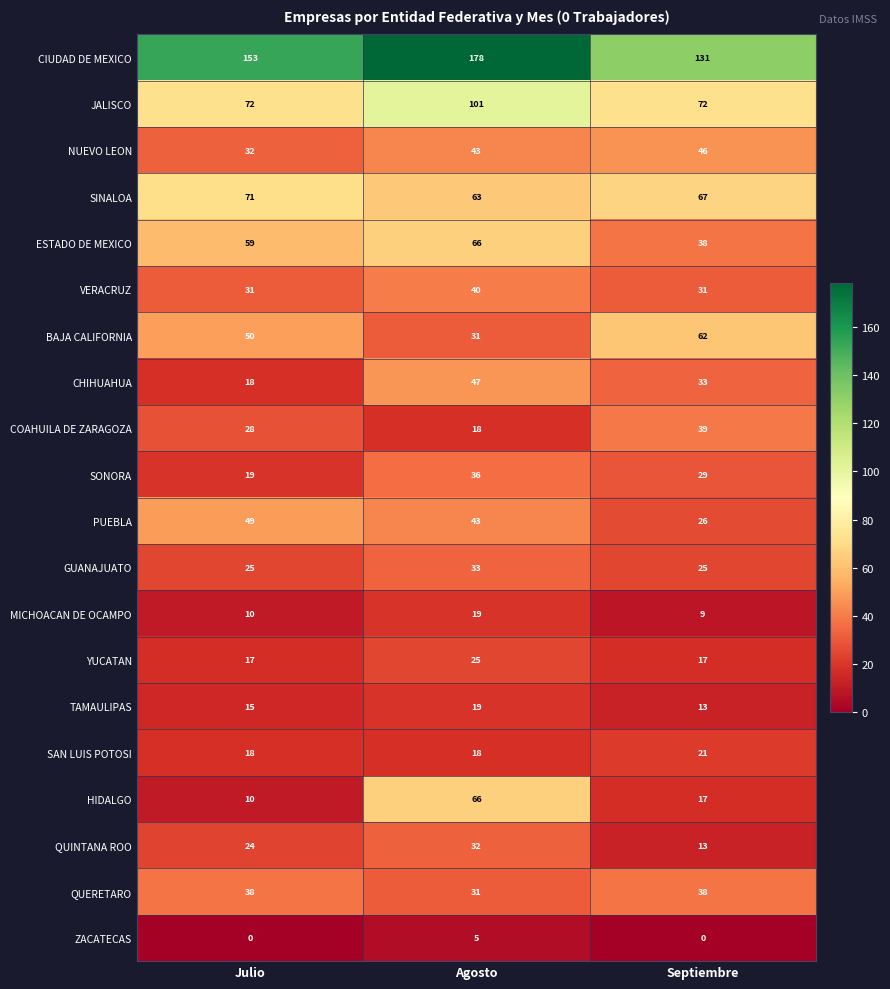

Read the CIUDAD DE MEXICO value at Septiembre, to the nearest 10.

130